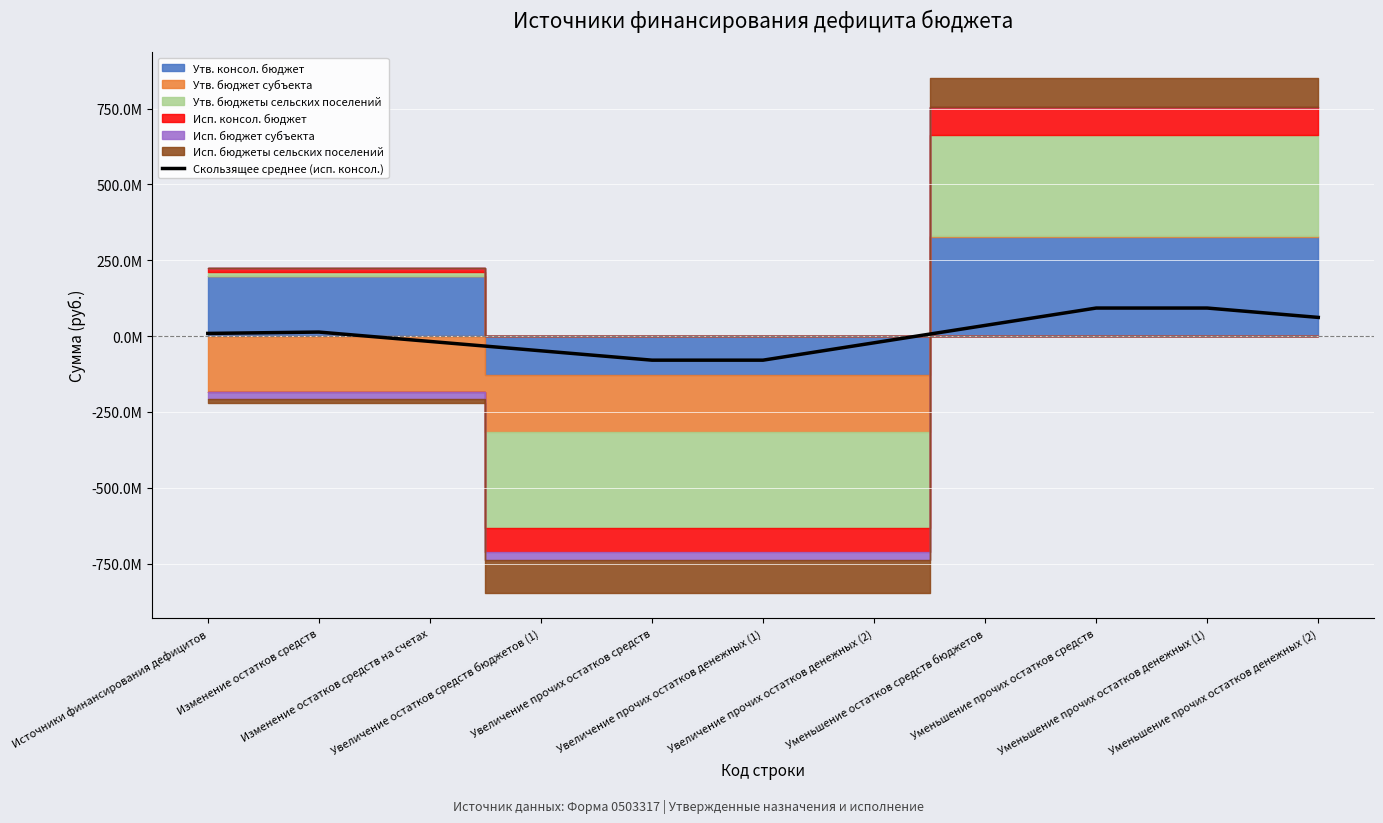

What is the label of the 6th point from the left?

Увеличение прочих остатков денежных (1)